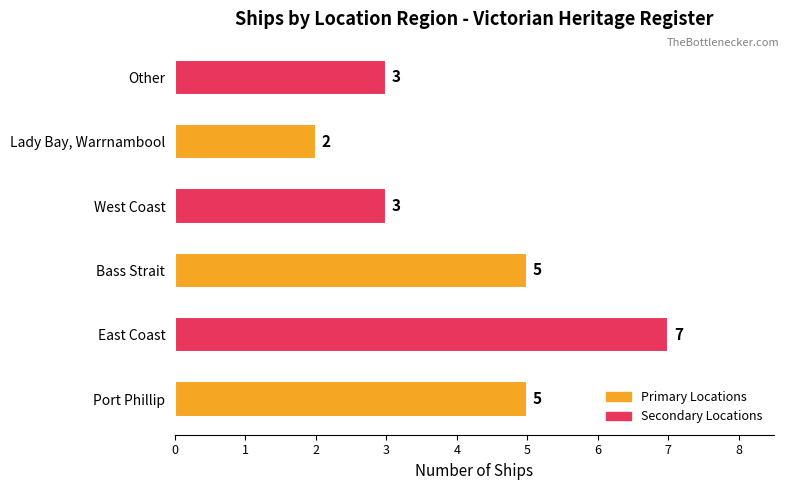

True or false: the data shows 1 at West Coast.

False